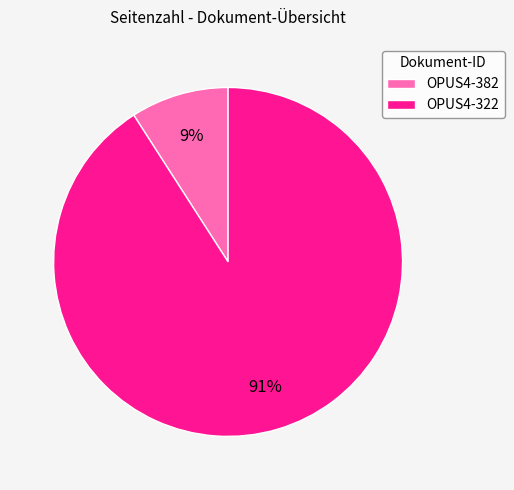

Which category has the biggest portion of the pie?

OPUS4-322